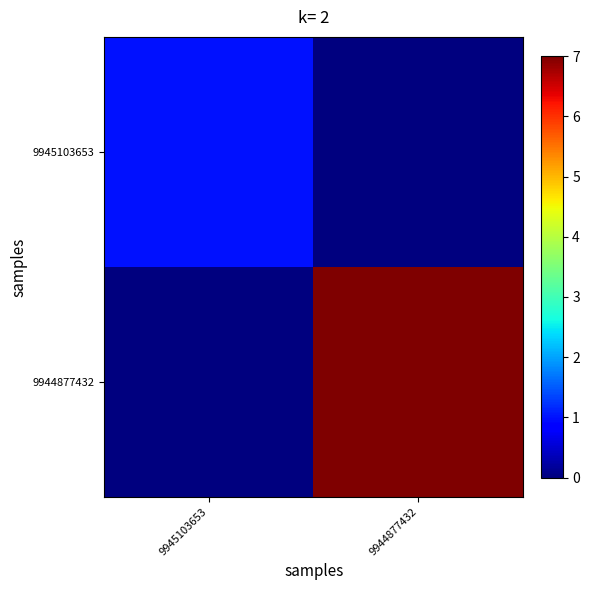

At how many categories does at least one series exceed 3?

1